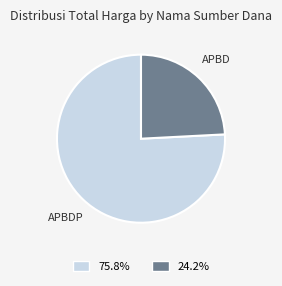

Approximately how many times larger is the value at 75.8% compared to 24.2%?

3.1